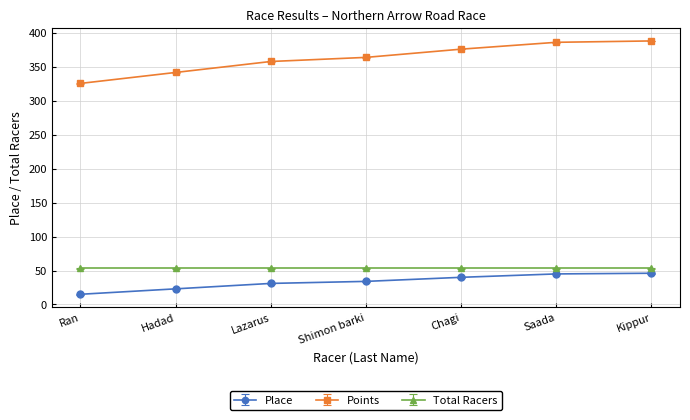

Count the number of categories in the chart.

7